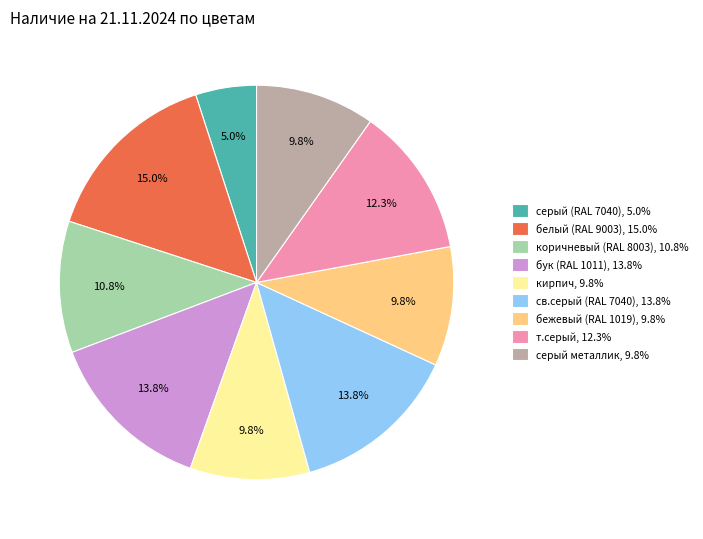

How many slices are in this pie chart?

9